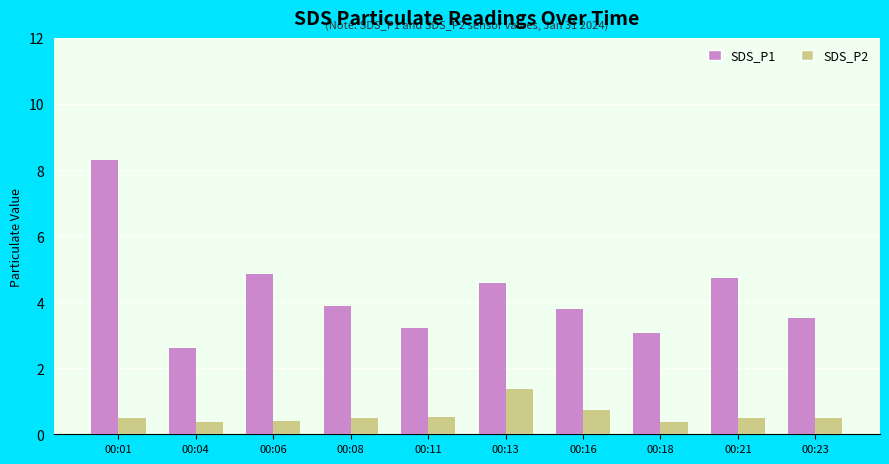

What value does the SDS_P1 series have at 00:01?

8.3